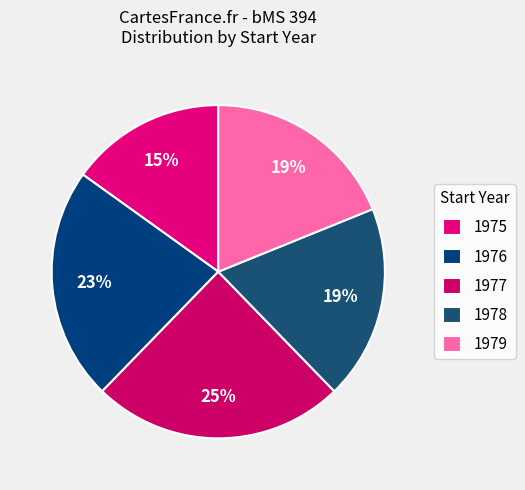

What is the ratio of the value at 1977 to the value at 1978?

1.3